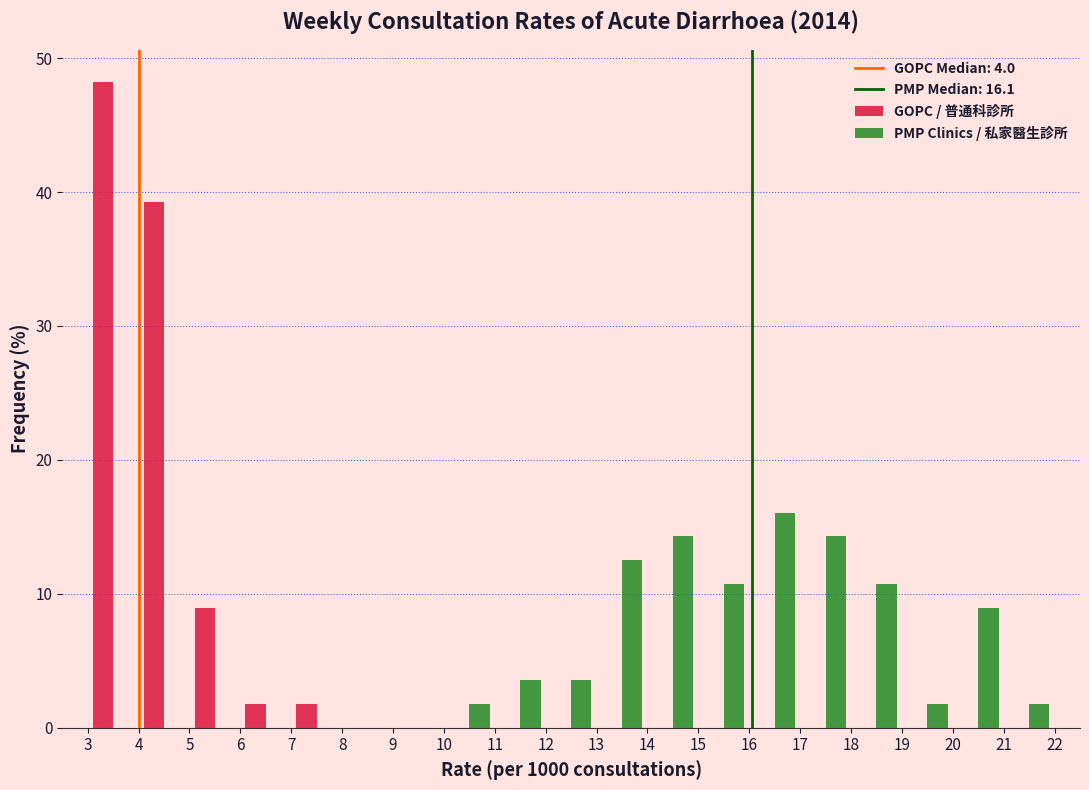

In the PMP Clinics / 私家醫生診所 series, which range on the x-axis has the tallest bar?

16 to 17